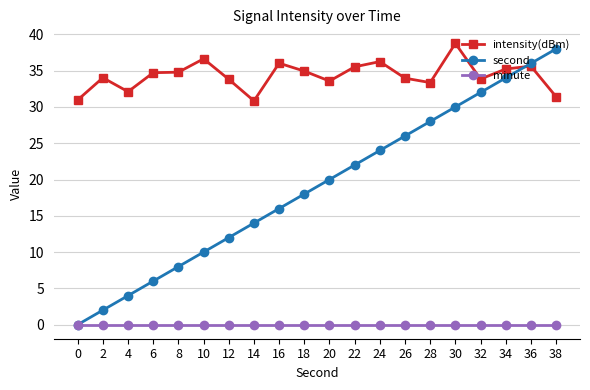

True or false: intensity(dBm) and minute intersect in this chart.

False